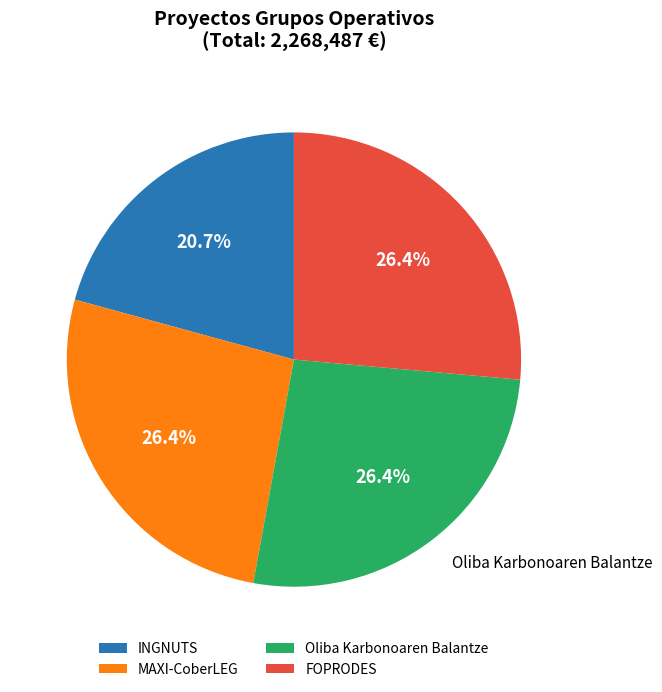

Is there a majority slice in this chart?

No